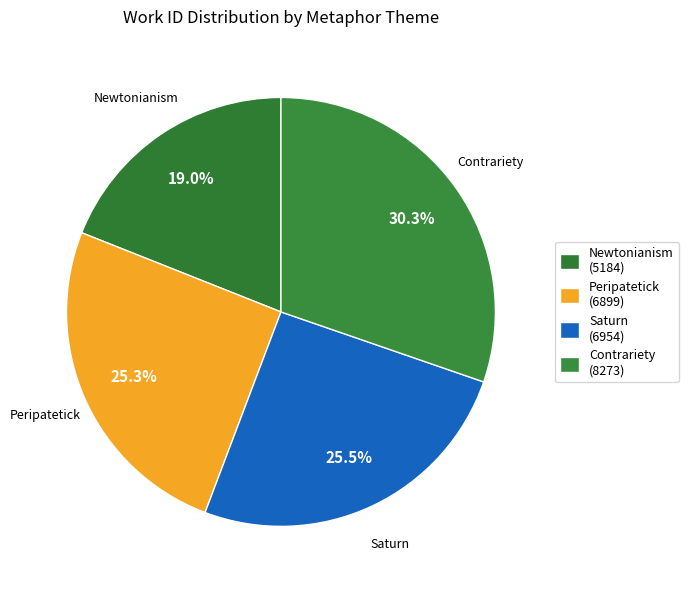

Count the number of slices in the pie.

4